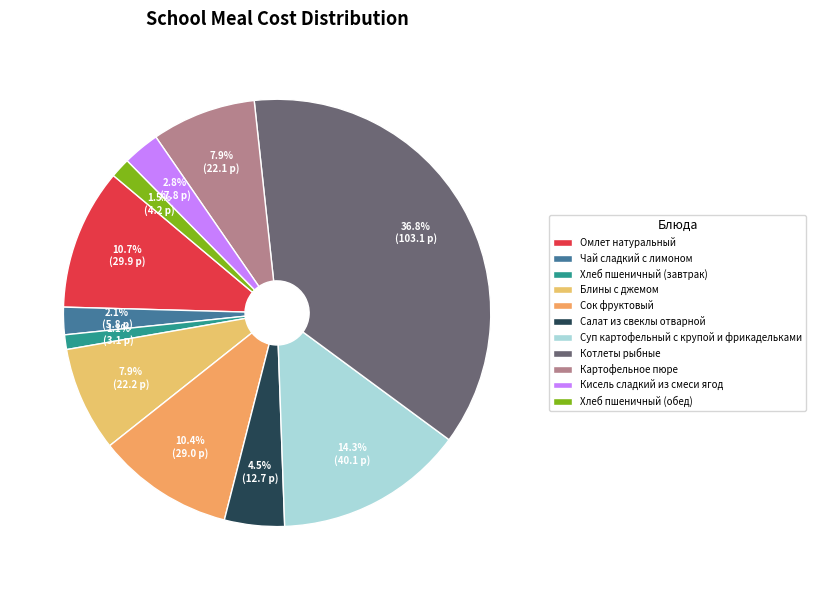

Rank the categories by value from lowest to highest.

Хлеб пшеничный (завтрак), Хлеб пшеничный (обед), Чай сладкий с лимоном, Кисель сладкий из смеси ягод, Салат из свеклы отварной, Картофельное пюре, Блины с джемом, Сок фруктовый, Омлет натуральный, Суп картофельный с крупой и фрикадельками, Котлеты рыбные